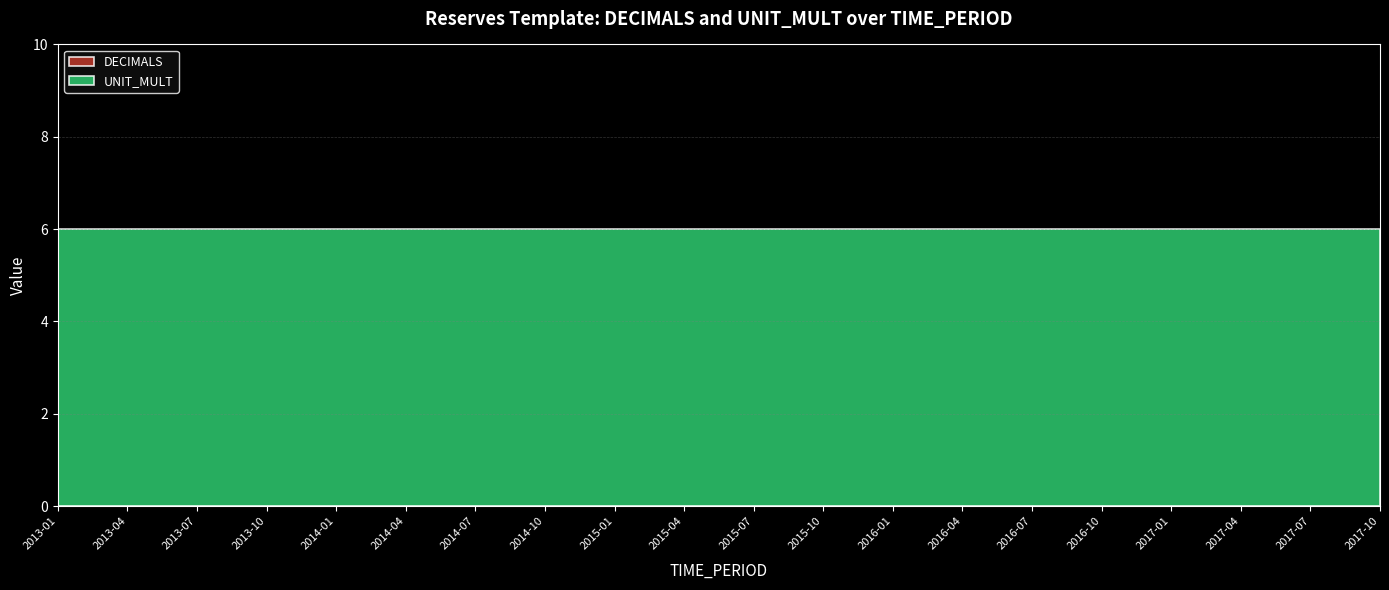

List the series in order of their overall mean, highest first.

UNIT_MULT, DECIMALS